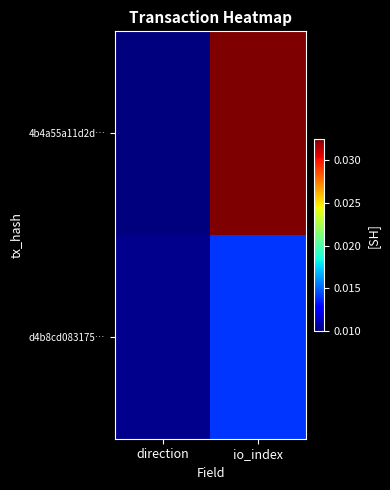

Rank the series at direction from lowest to highest value.

4b4a55a11d2d…, d4b8cd083175…